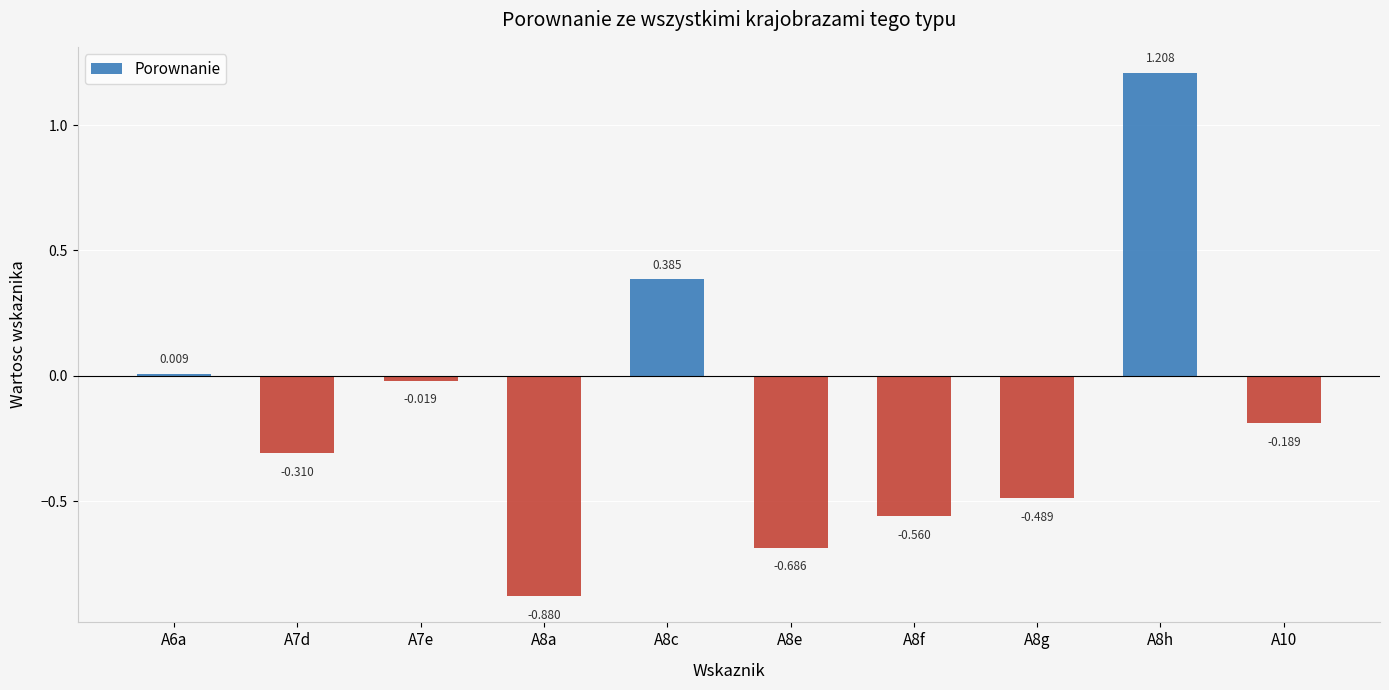

At which category does the chart reach its peak across all series?

A8h